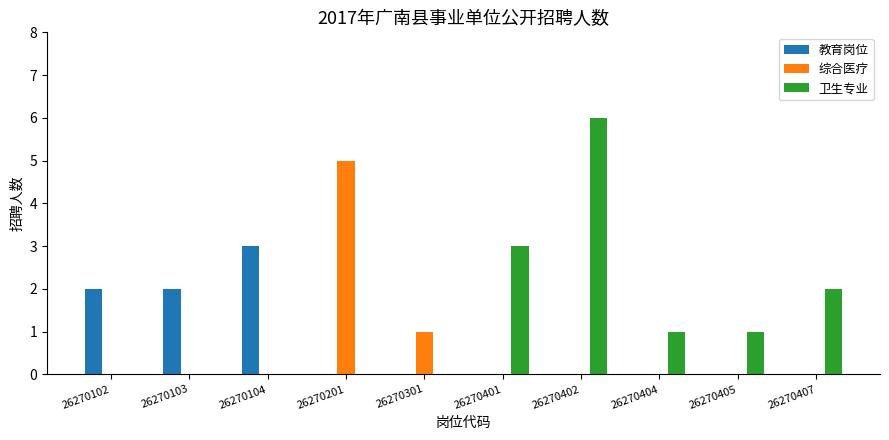

How many groups of bars are there?

10